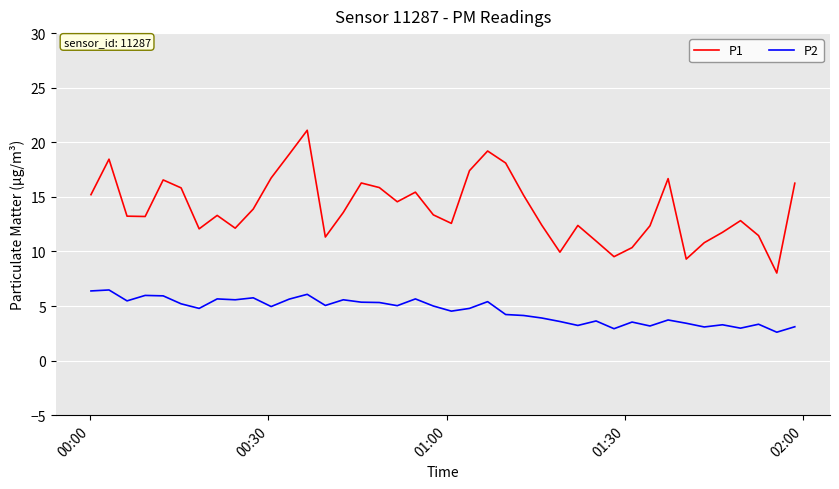

What is the difference between the maximum and minimum values in the P2 series?

3.9